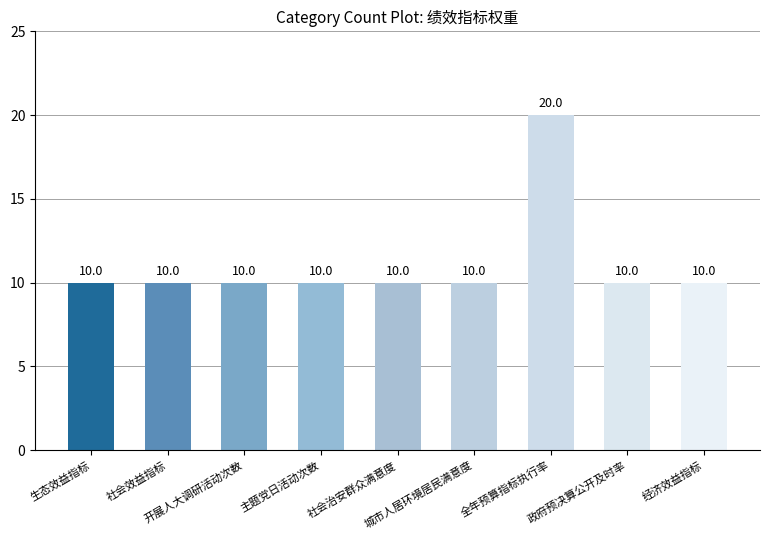

Which category has the highest value across all series?

全年预算指标执行率